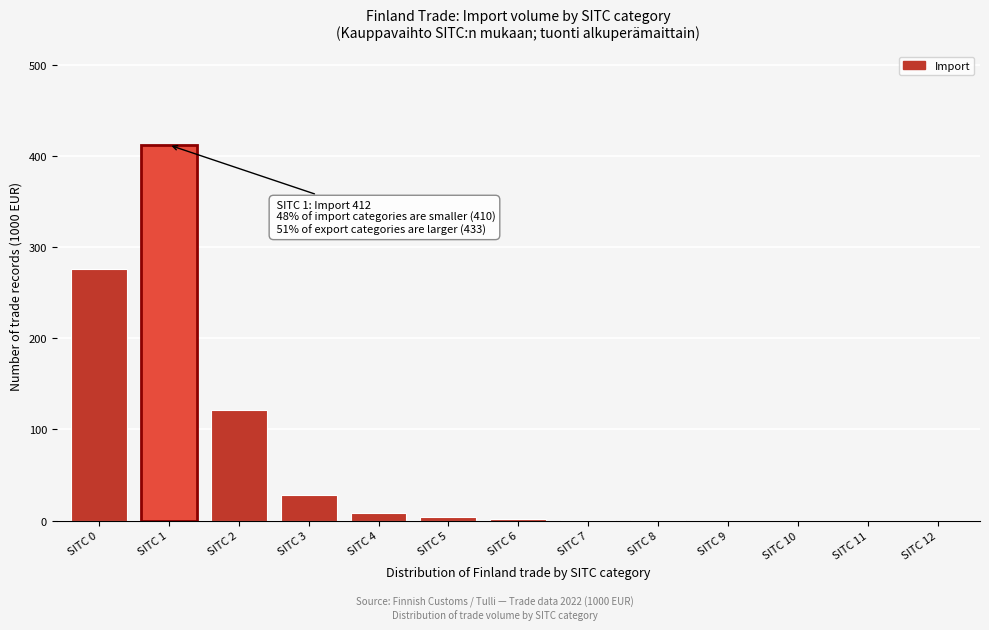

Where is the data nearest to the value 206?

SITC 0